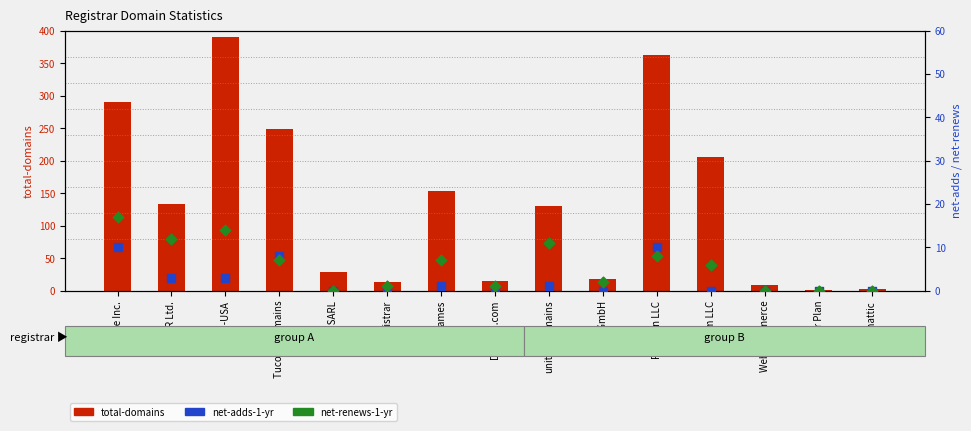

What is the total value across all series at Automattic?

3